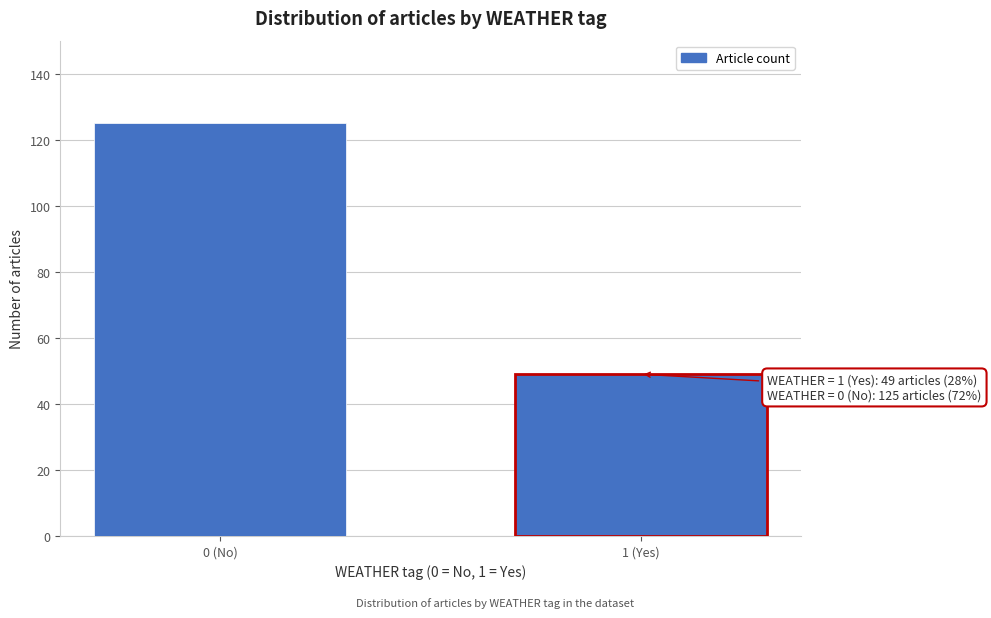

Reading right to left, list all the values displayed in this chart.

1 (Yes)=49	0 (No)=125